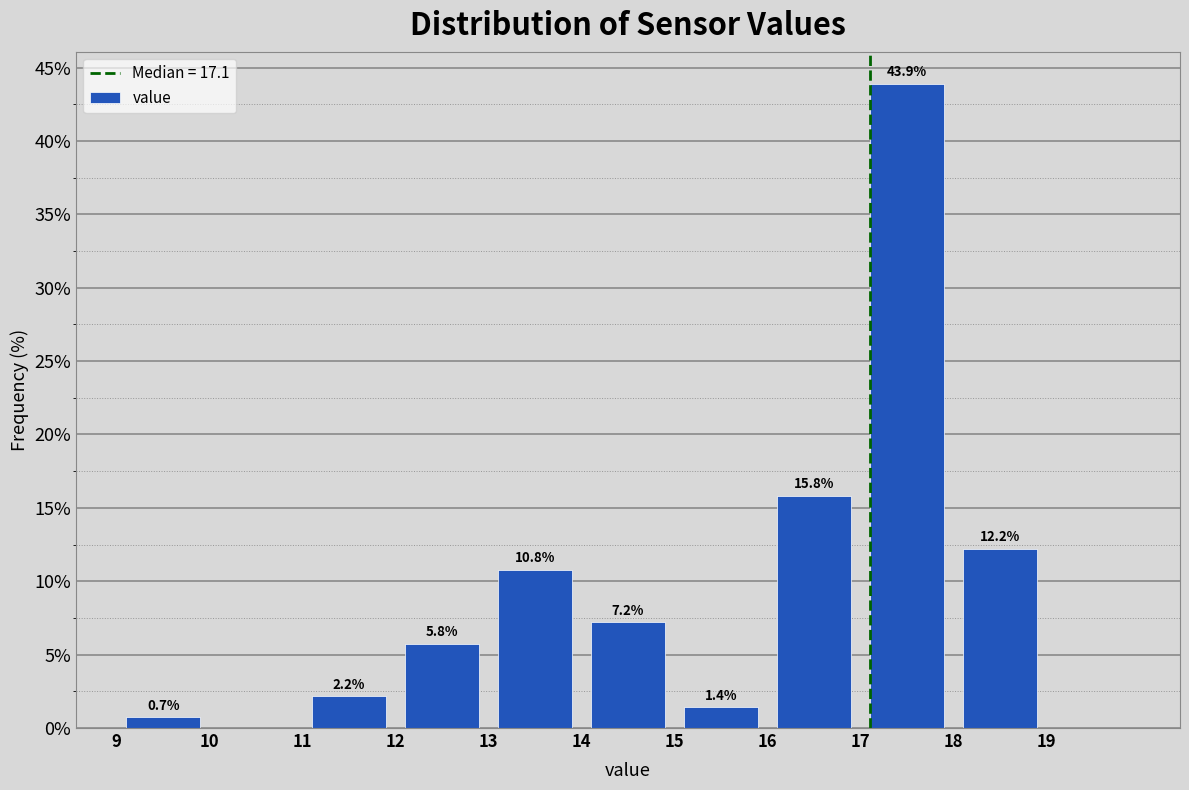

Over which range of the x-axis is the bar tallest?

17 to 18